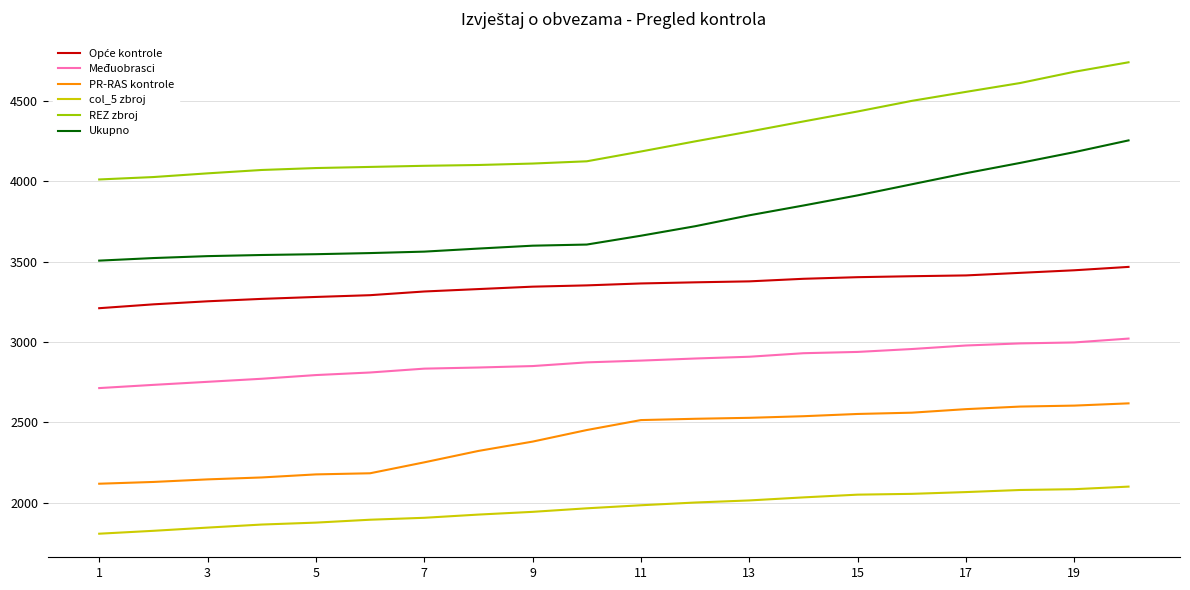

Count the number of data series in this chart.

6